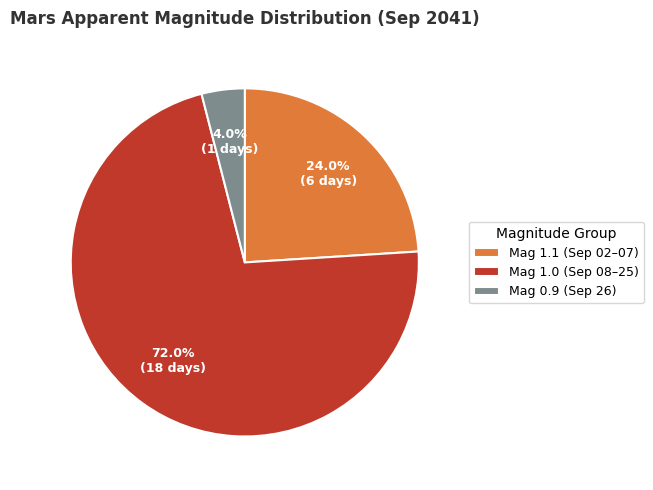

Is Mag 1.0 (Sep 08–25) the majority of the pie?

Yes